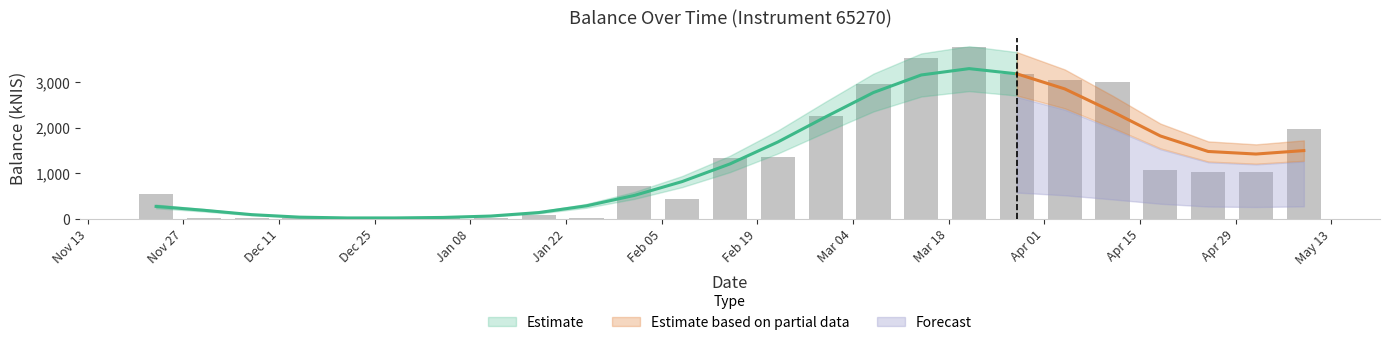

What is the label of the 23rd bar from the right?

2023-12-07